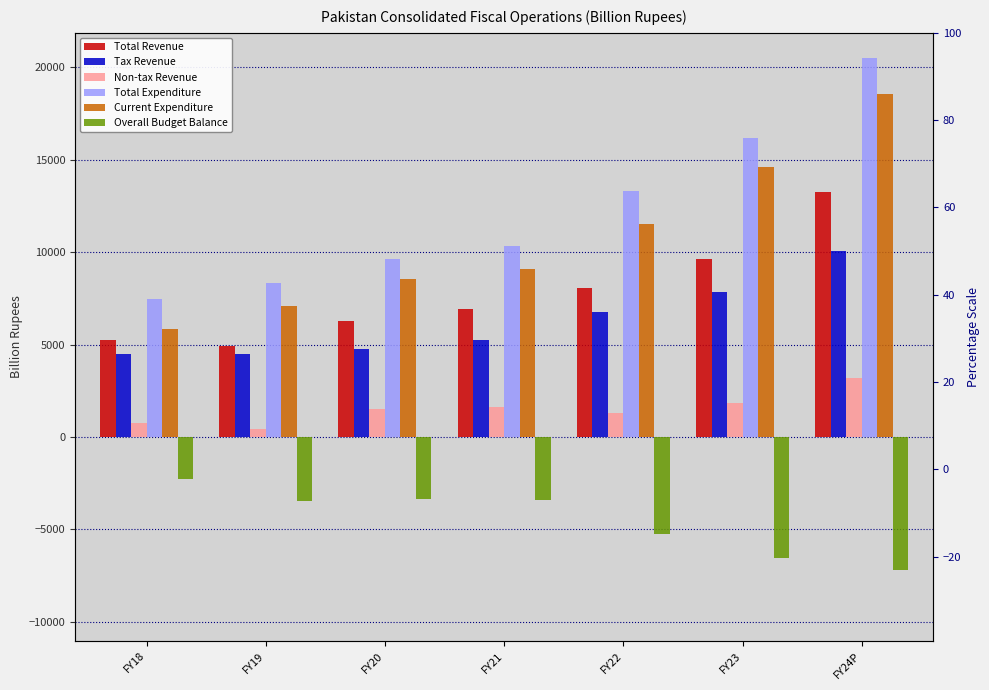

What is the value of the Total Revenue bar at the 1st from the left?

5228.0